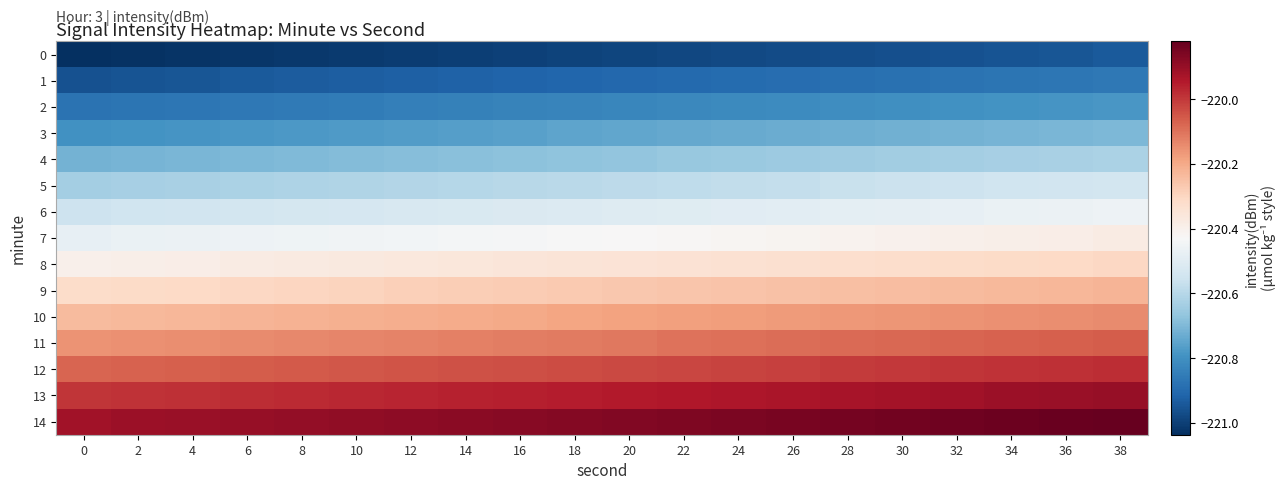

At how many categories does at least one series exceed -220?

20